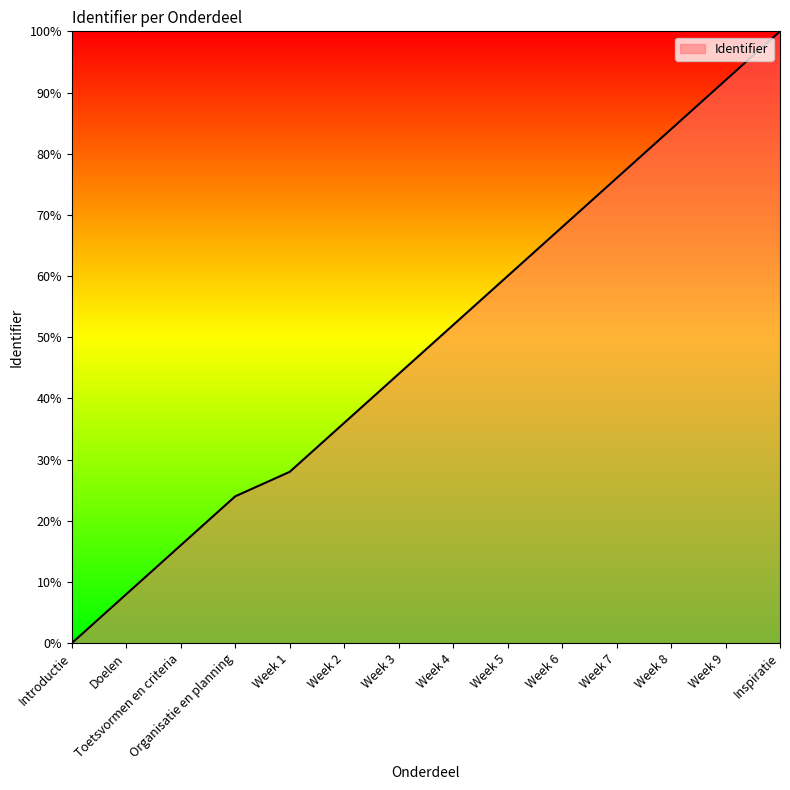

At which category does the chart reach its minimum across all series?

Introductie